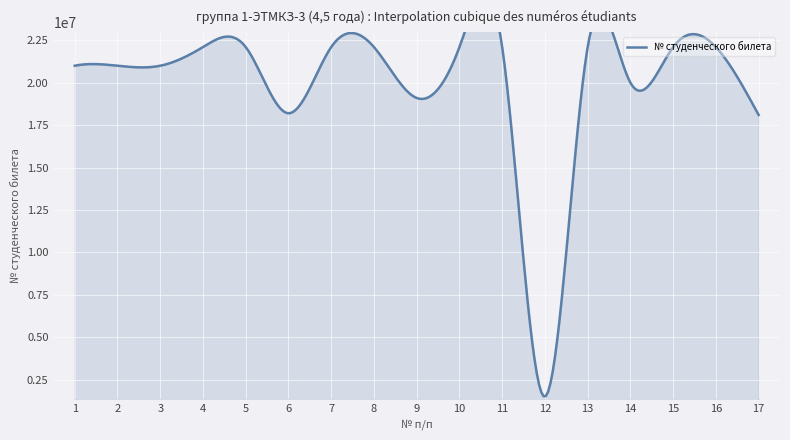

Where is the data nearest to the value 11800951?

17